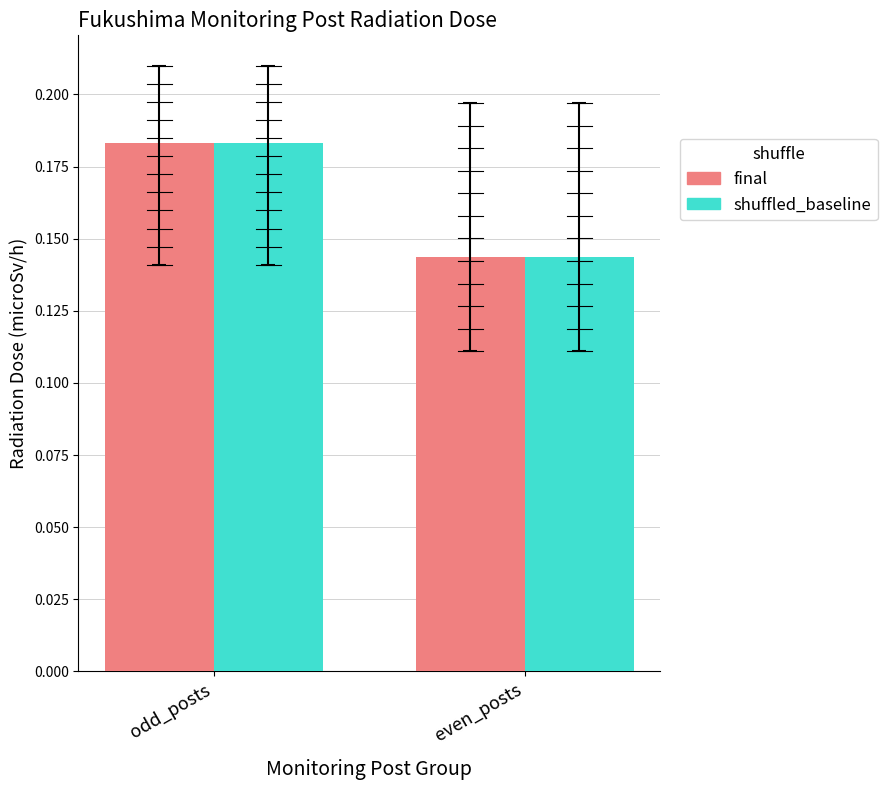

Which label corresponds to the largest value in the chart?

odd_posts